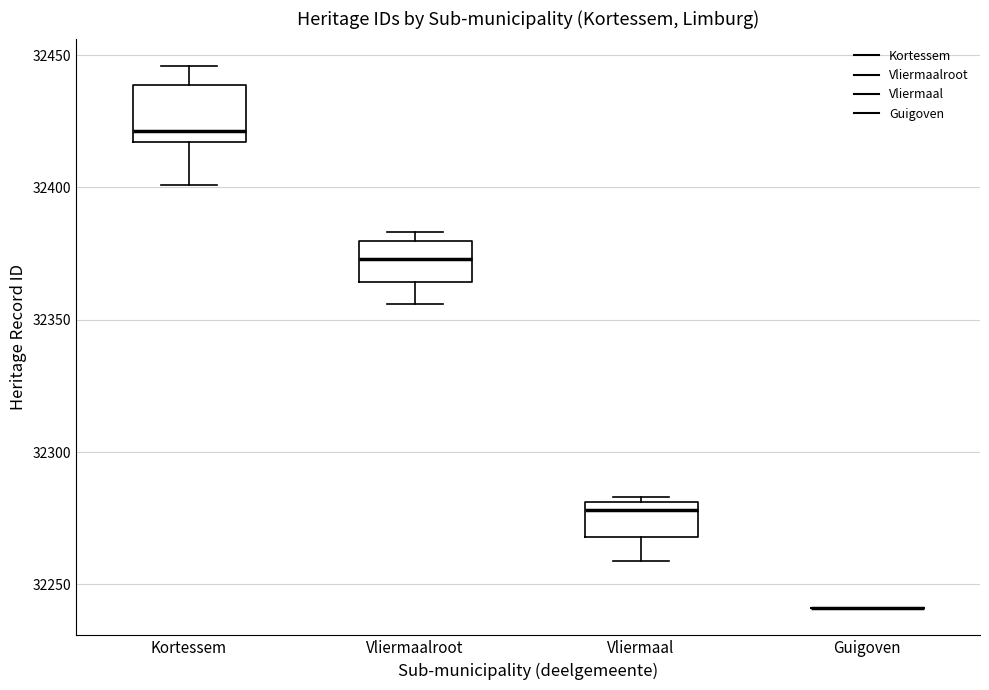

Reading left to right, read every box against the y-axis: the position of its median line, the range the box covers, and the ends of its whiskers. The values are not printed on the chart, so give them approximately, as read against the axis.

Kortessem: median 32420, box 32415 to 32440, whiskers 32400 to 32445
Vliermaalroot: median 32375, box 32365 to 32380, whiskers 32355 to 32385
Vliermaal: median 32280 (just below the box's upper edge), box 32270 to 32280, whiskers 32260 to 32285
Guigoven: box collapsed to a line at 32240, whiskers 32240 to 32240